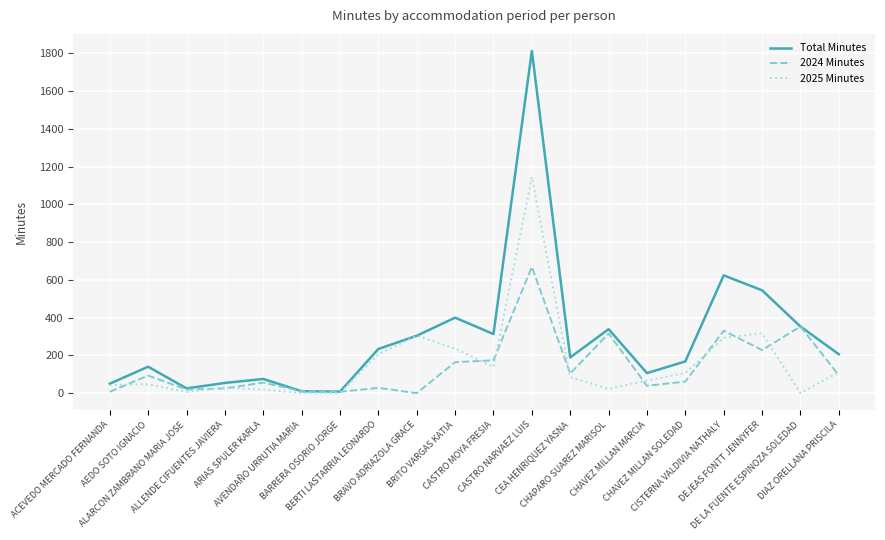

What is the average value of the Total Minutes series?

298